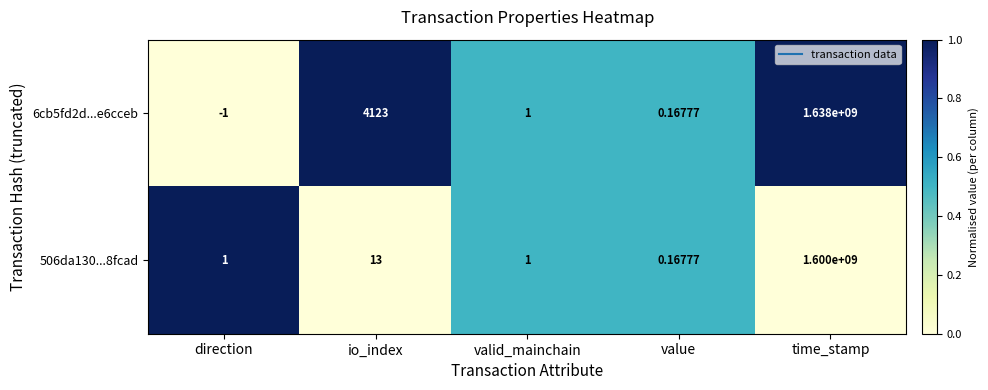

At which category is the sum across all series the highest?

time_stamp